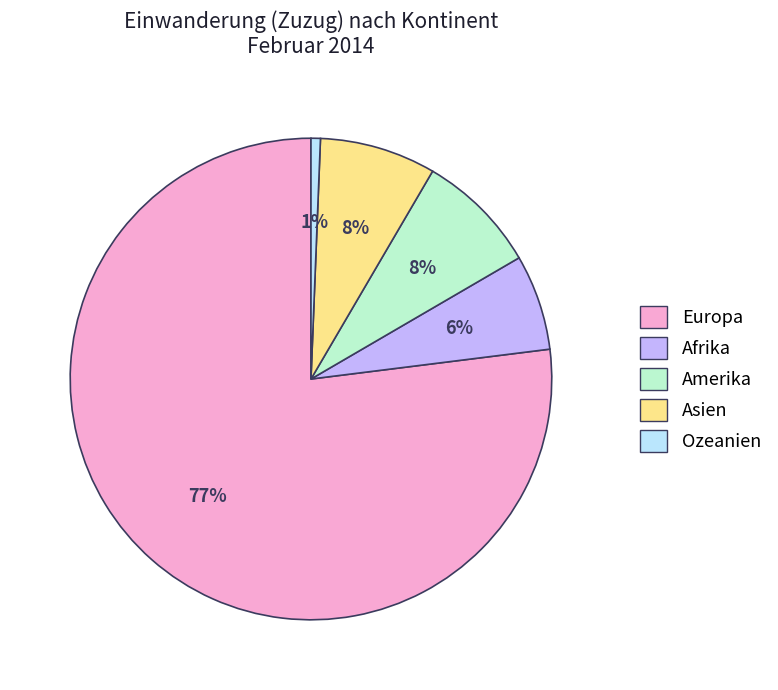

How many slices are in this pie chart?

5